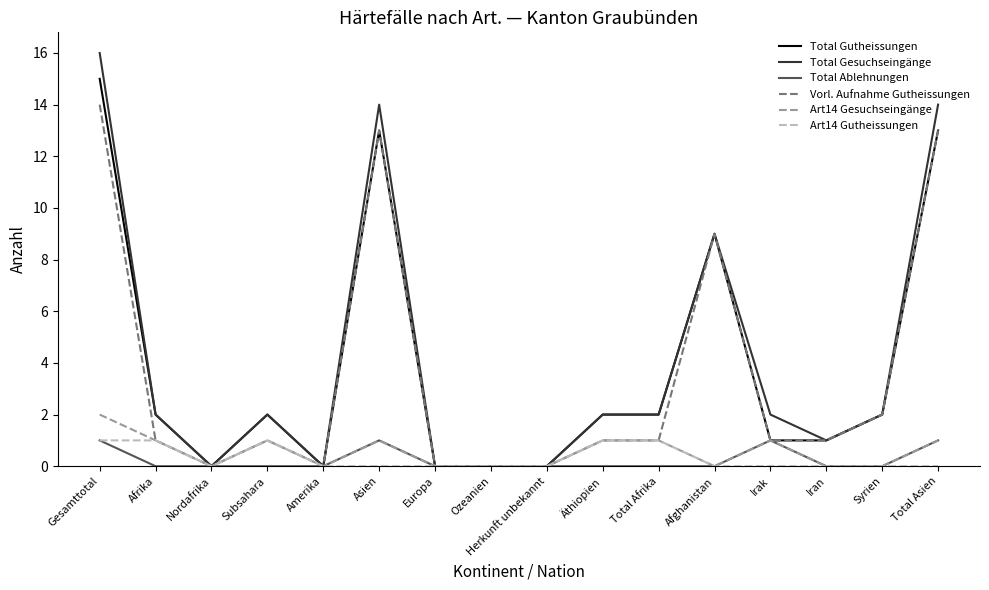

Which category has the highest value across all series?

Gesamttotal